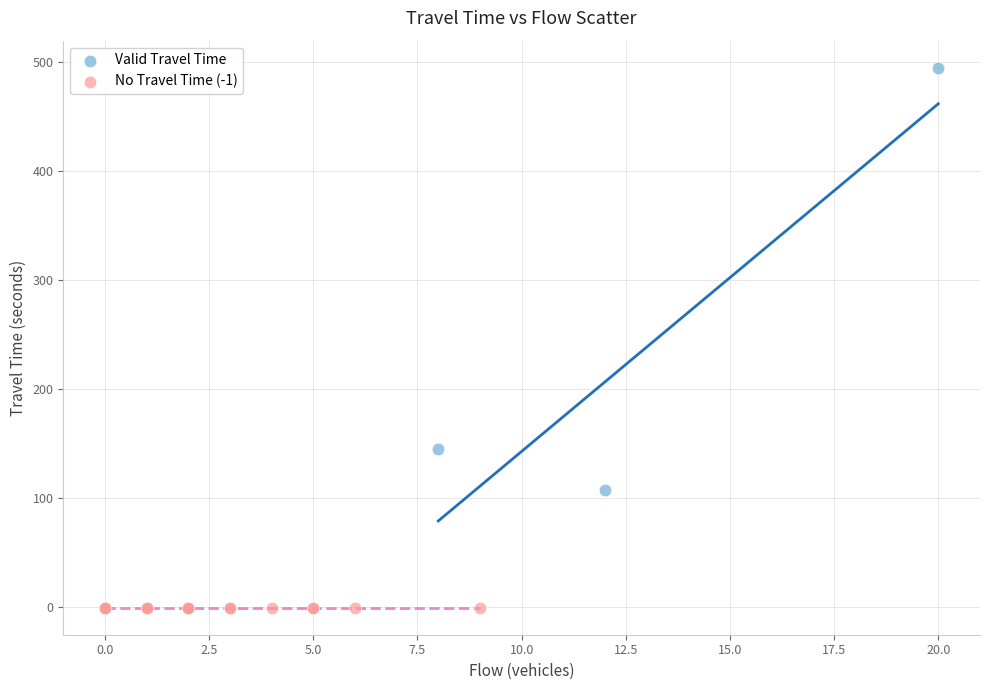

Which series contains the highest Y value?

Valid Travel Time